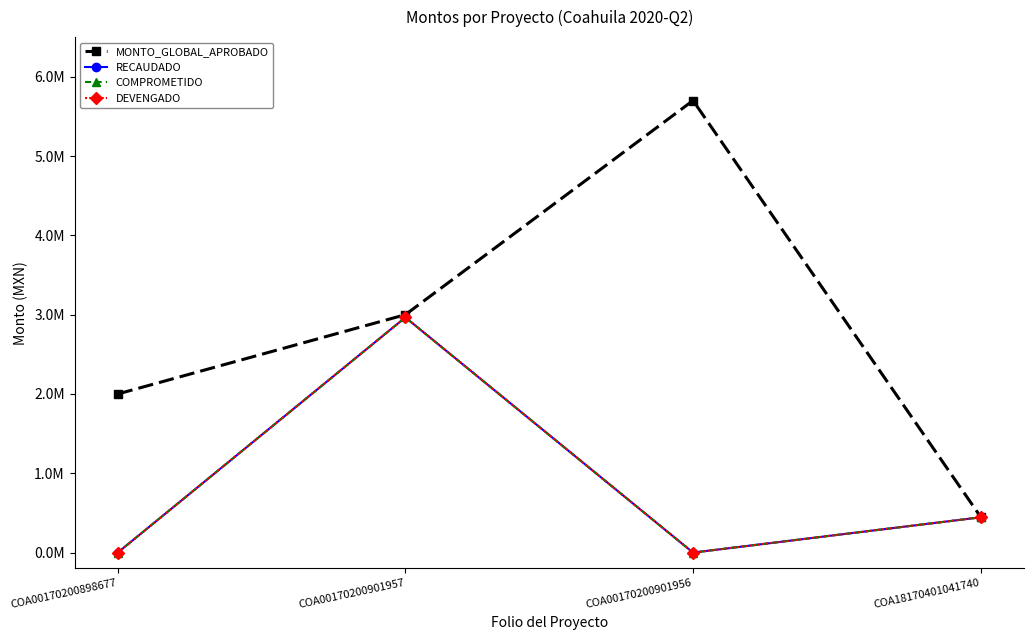

Is this an area chart (filled region under the line)?

No